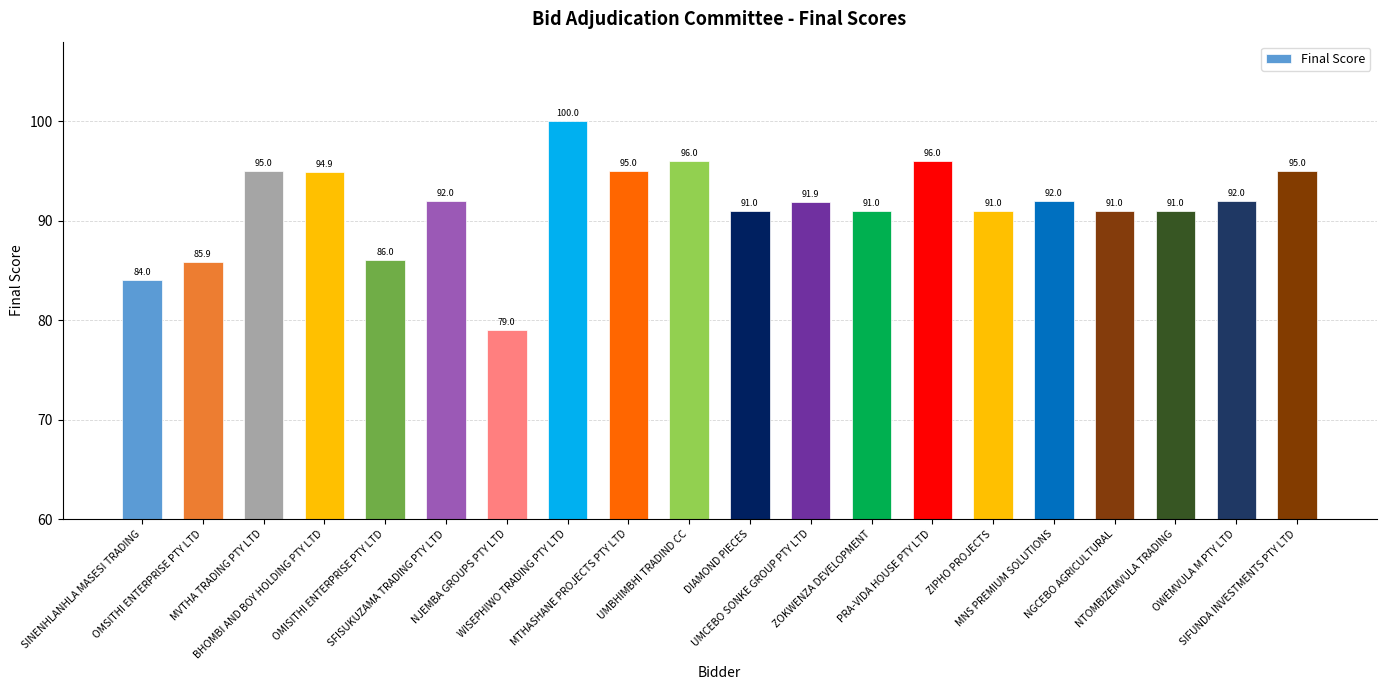

How many bars are there in total?

20